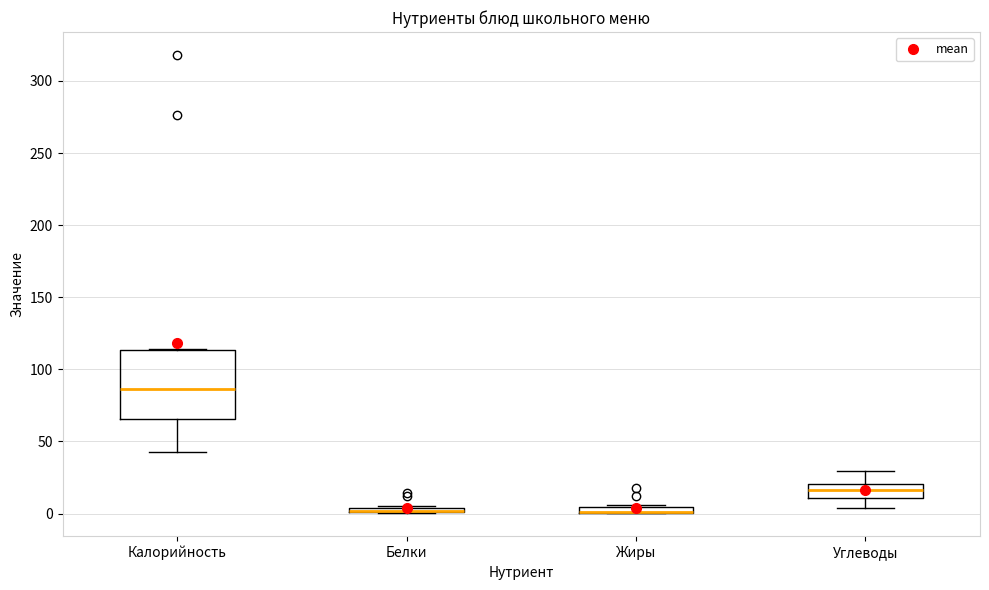

Where is the upper edge of the box for Калорийность on the y-axis? The values are not printed on the chart, so give them approximately, as read against the axis.

115